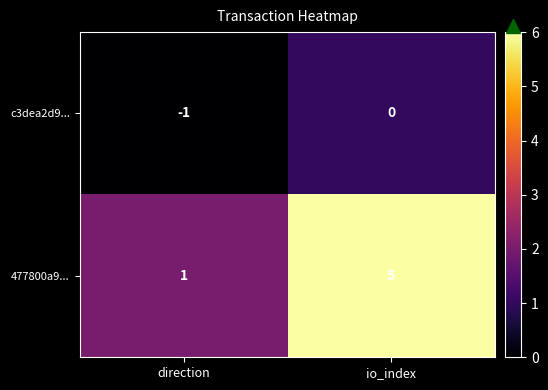

Between direction and io_index, which series saw the biggest shift?

477800a9...